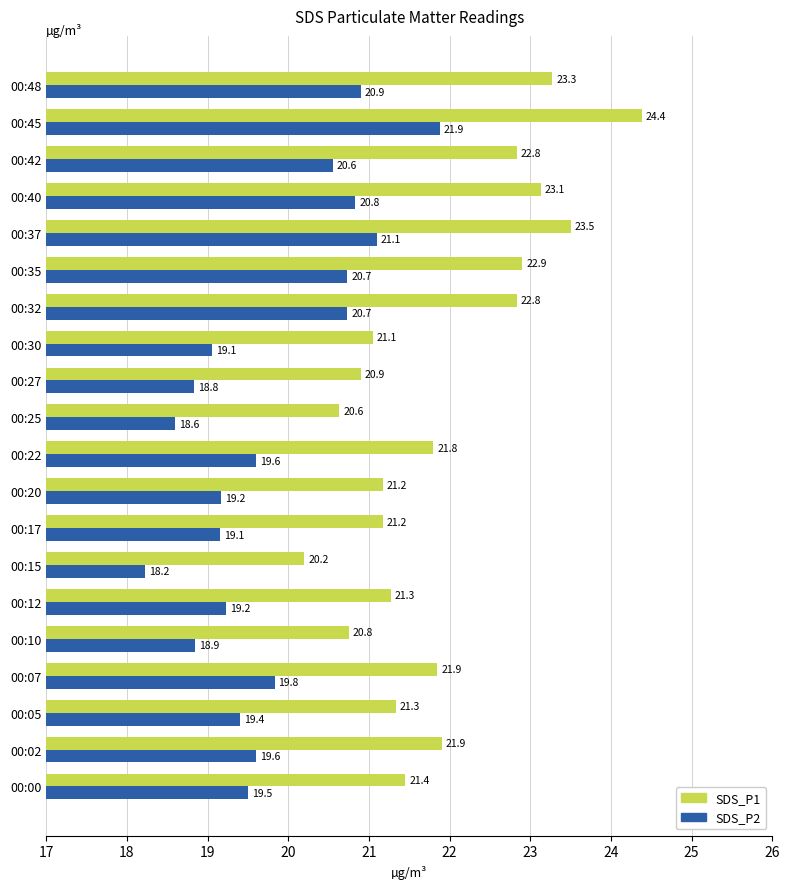

What is the approximate value of SDS_P1 at 00:15?

20.2